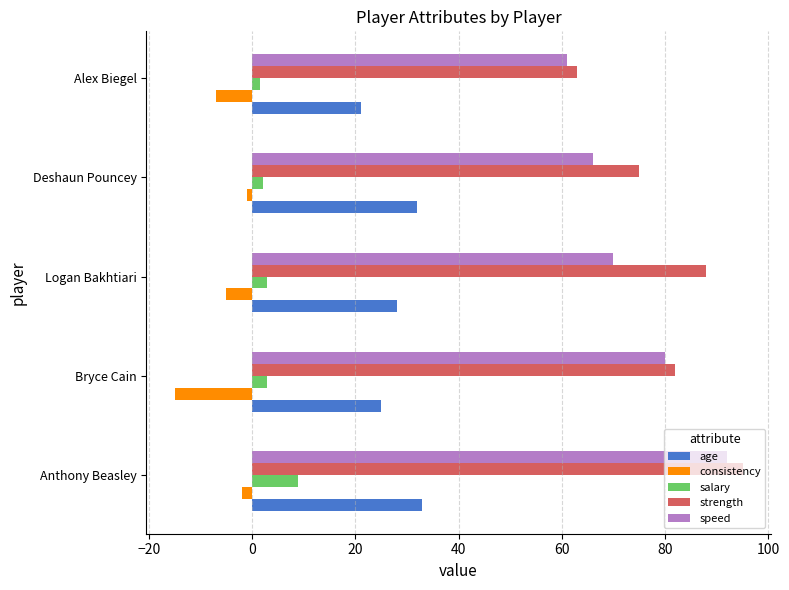

Which series has the widest spread of values?

strength